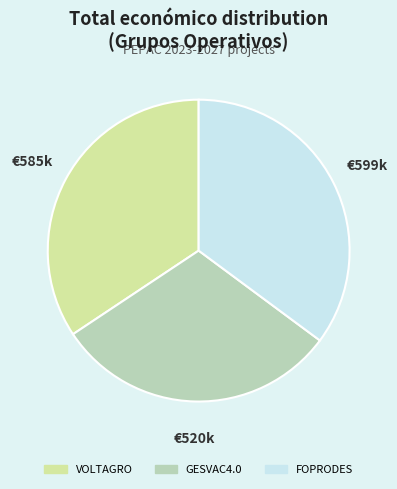

Combined, do FOPRODES and VOLTAGRO account for over 50%?

Yes